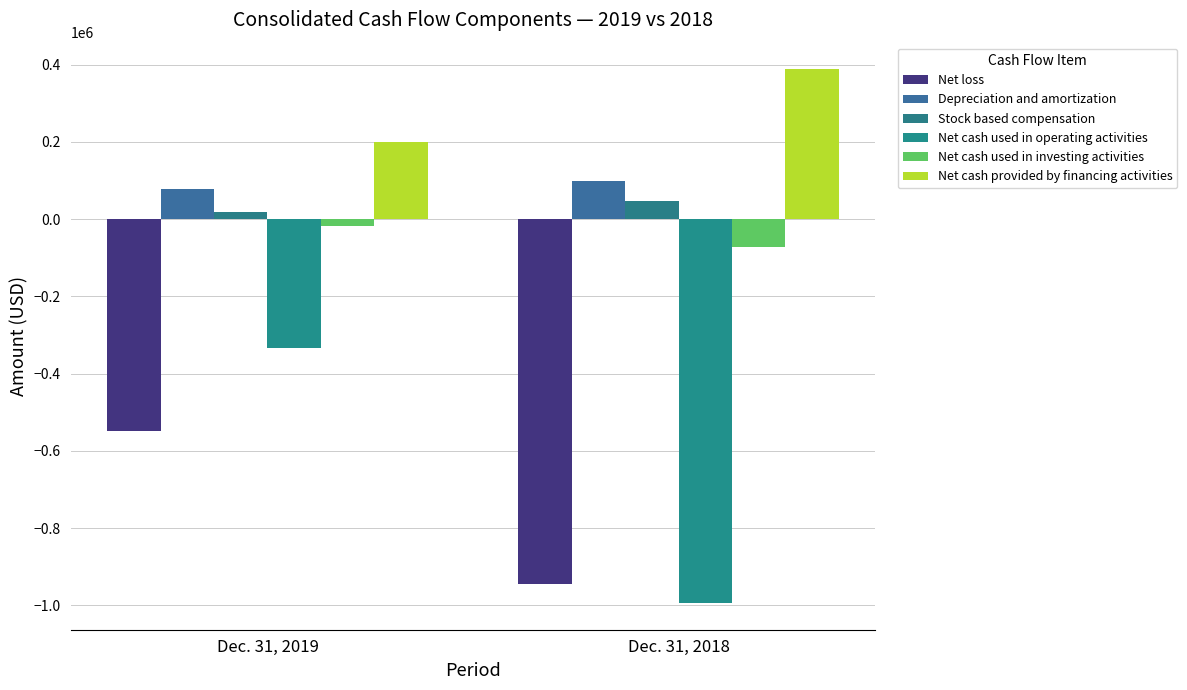

What is the sum of all Net cash used in operating activities values?

-1327914